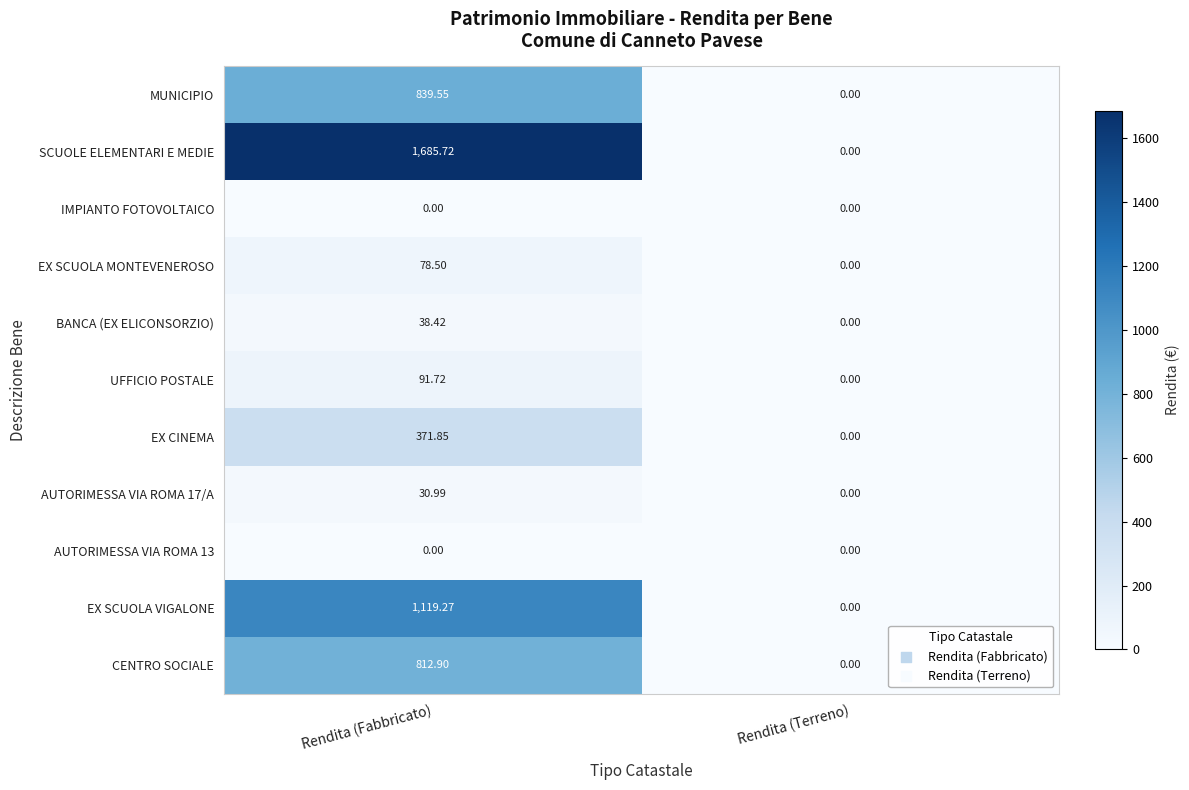

Count the number of categories in the chart.

2